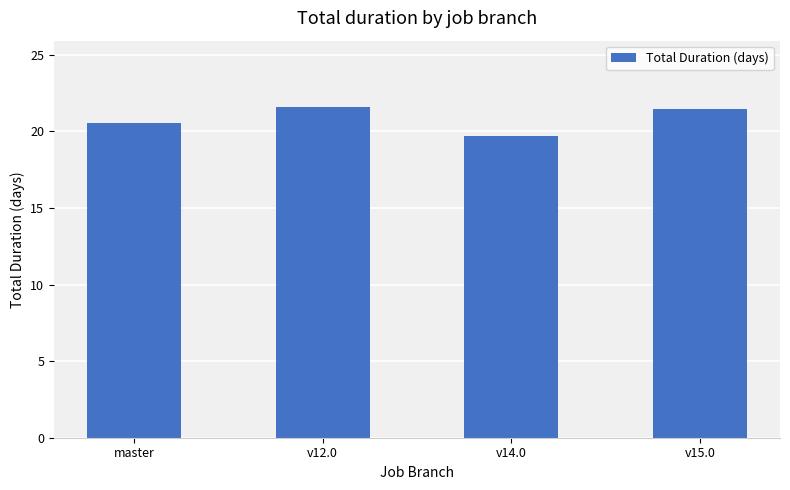

What is the sum of all values?

83.3